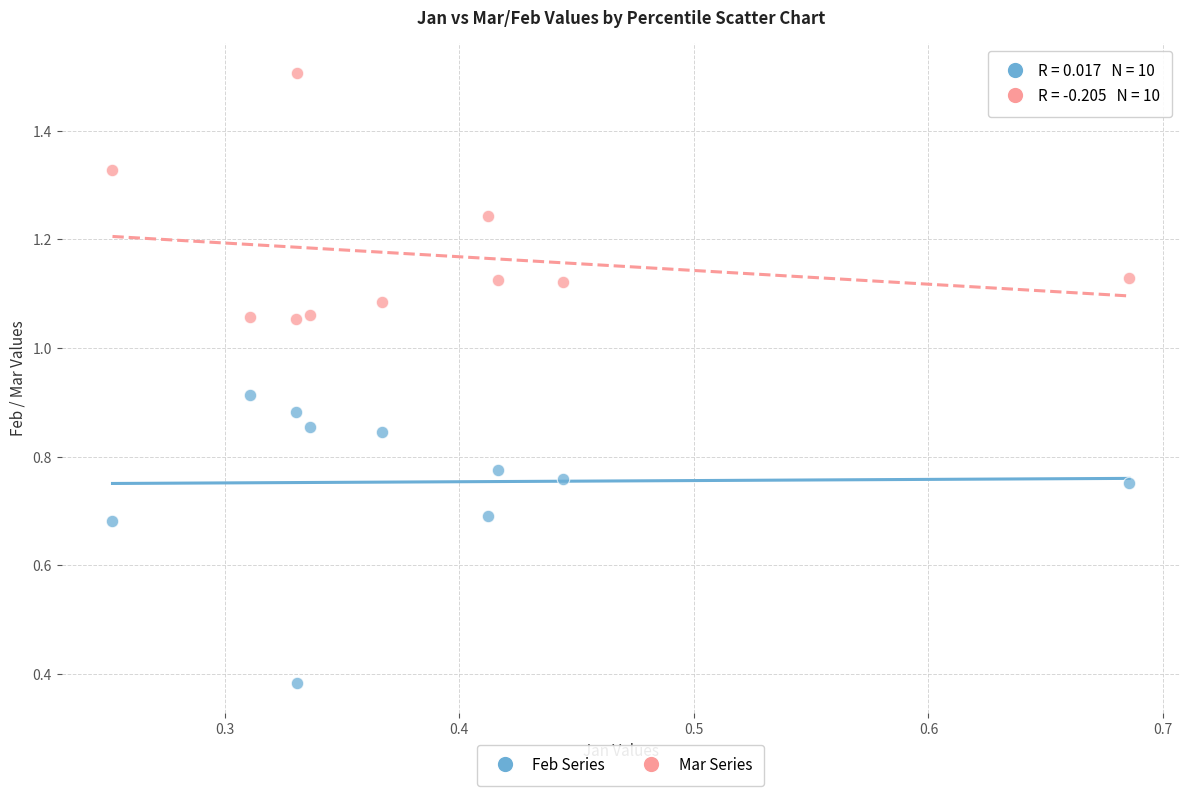

Which series reaches the minimum Y coordinate?

Feb Series